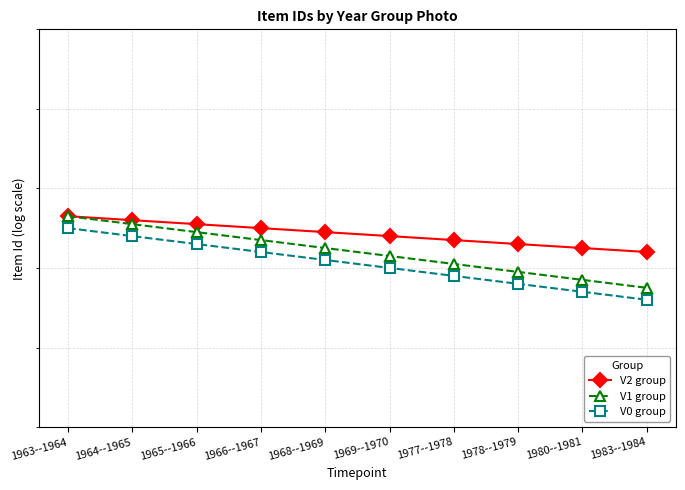

How many distinct data groups are displayed?

3